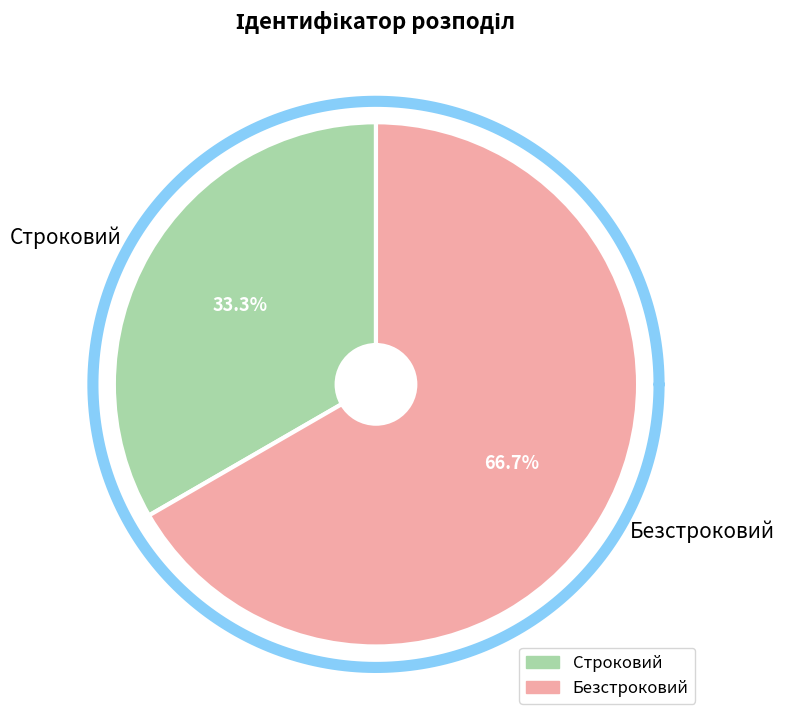

Which category has the smallest portion of the pie?

Строковий